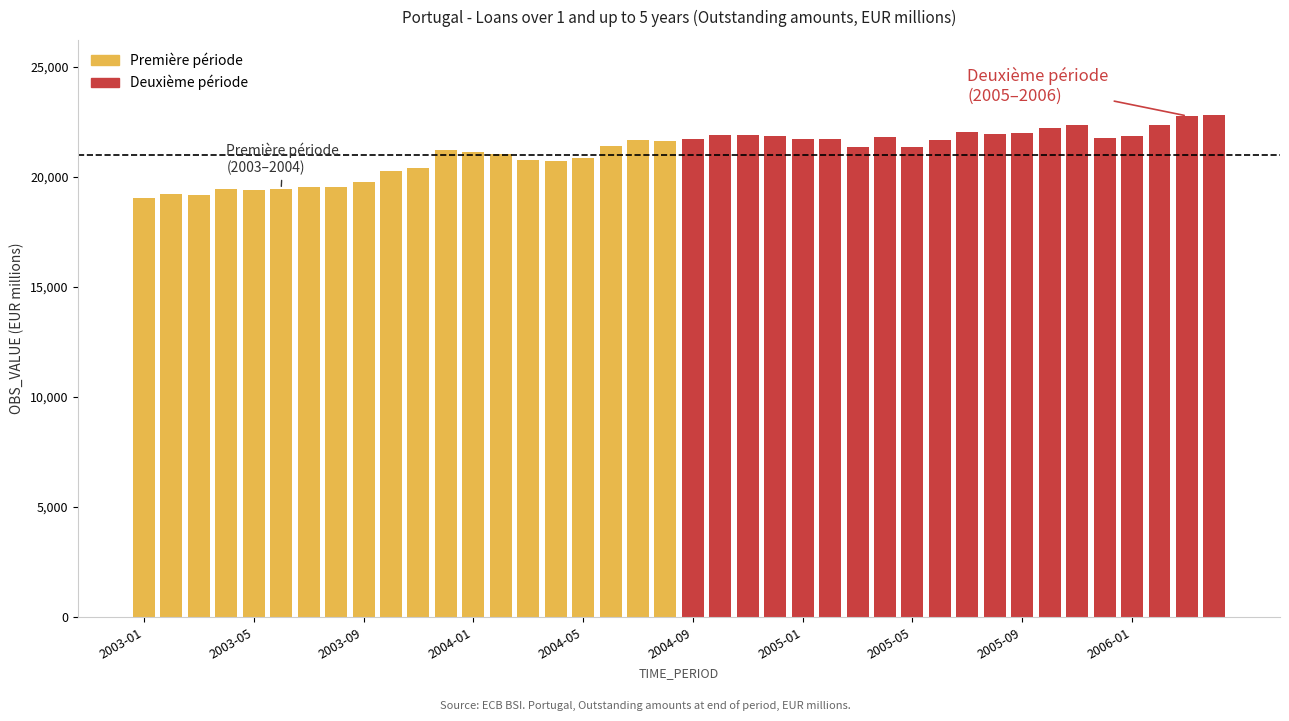

Is it true that the value at 2004-04 is 7293?

False